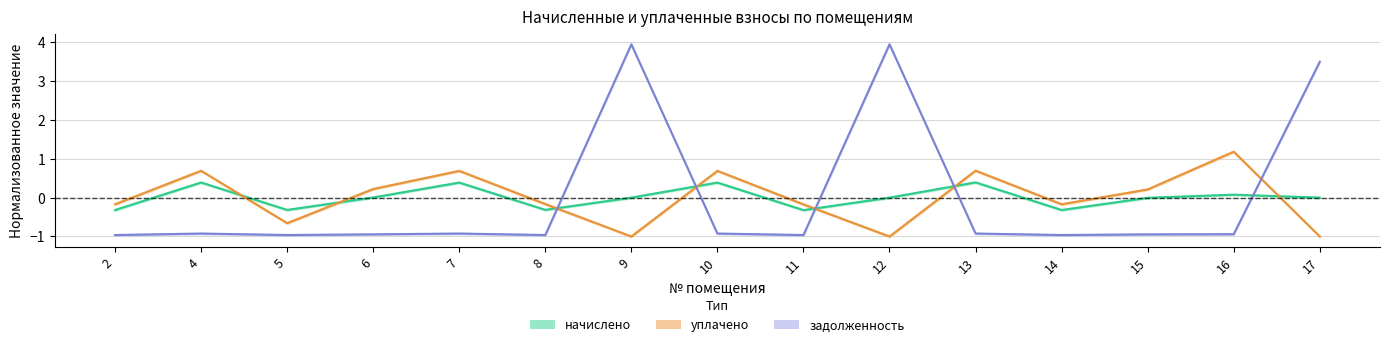

How many times do начислено and задолженность cross each other?

5